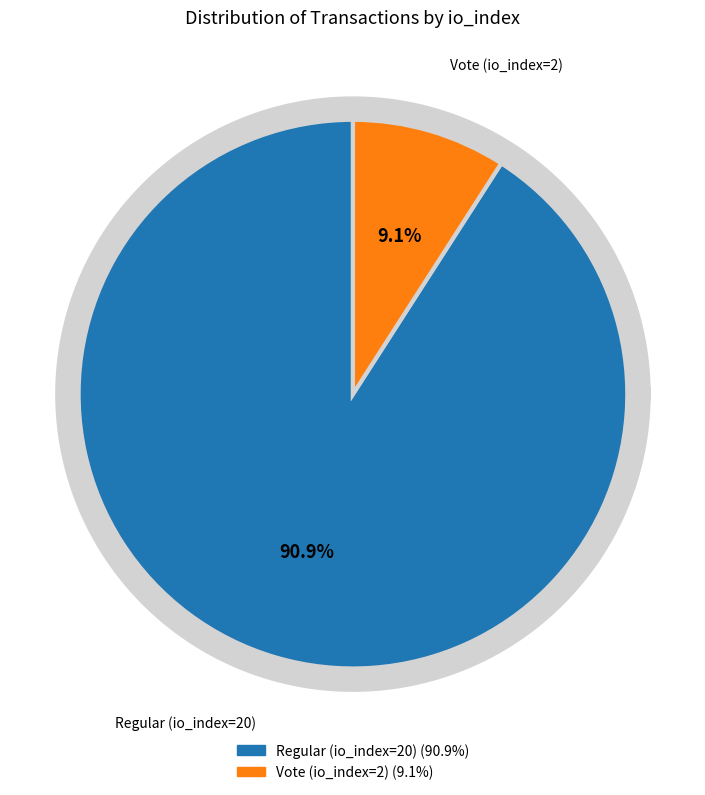

To the nearest percent, what percentage of the pie is Regular (io_index=20)?

91%